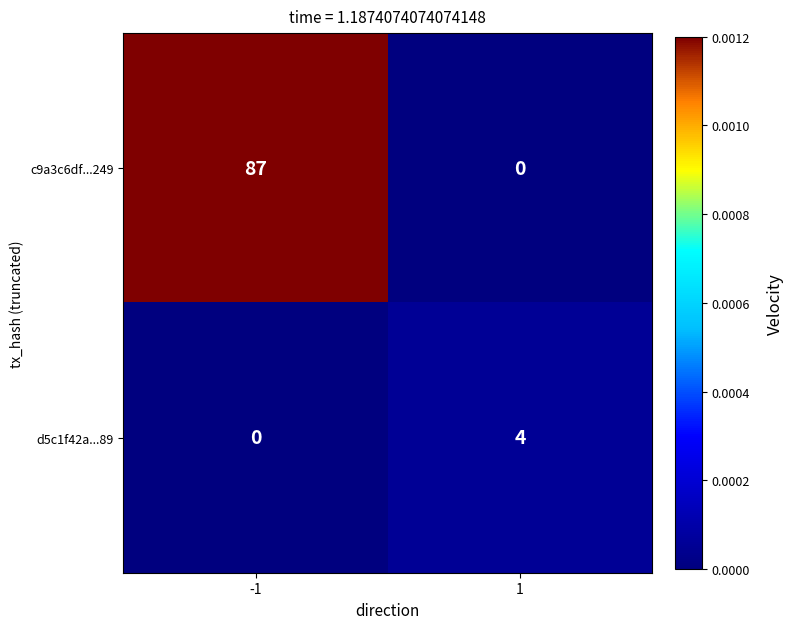

What is the approximate value of d5c1f42a...89 at 1?

4